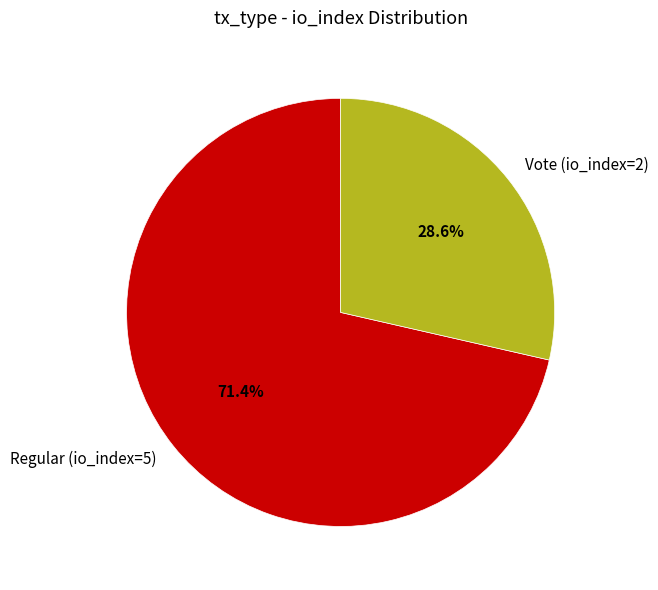

Which slice is the smallest?

Vote (io_index=2)